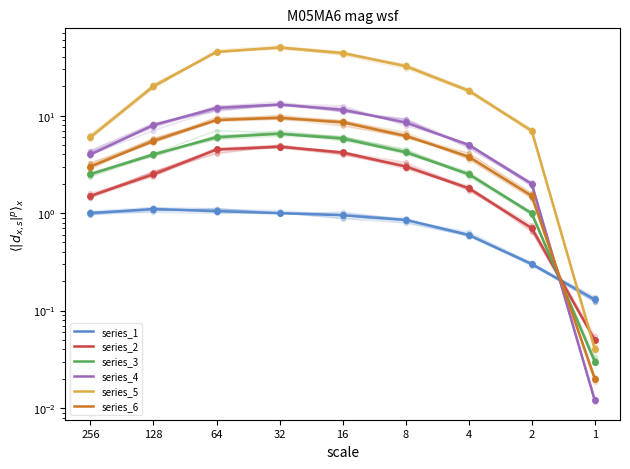

Where do series_6 and series_3 first cross each other?

2 and 1